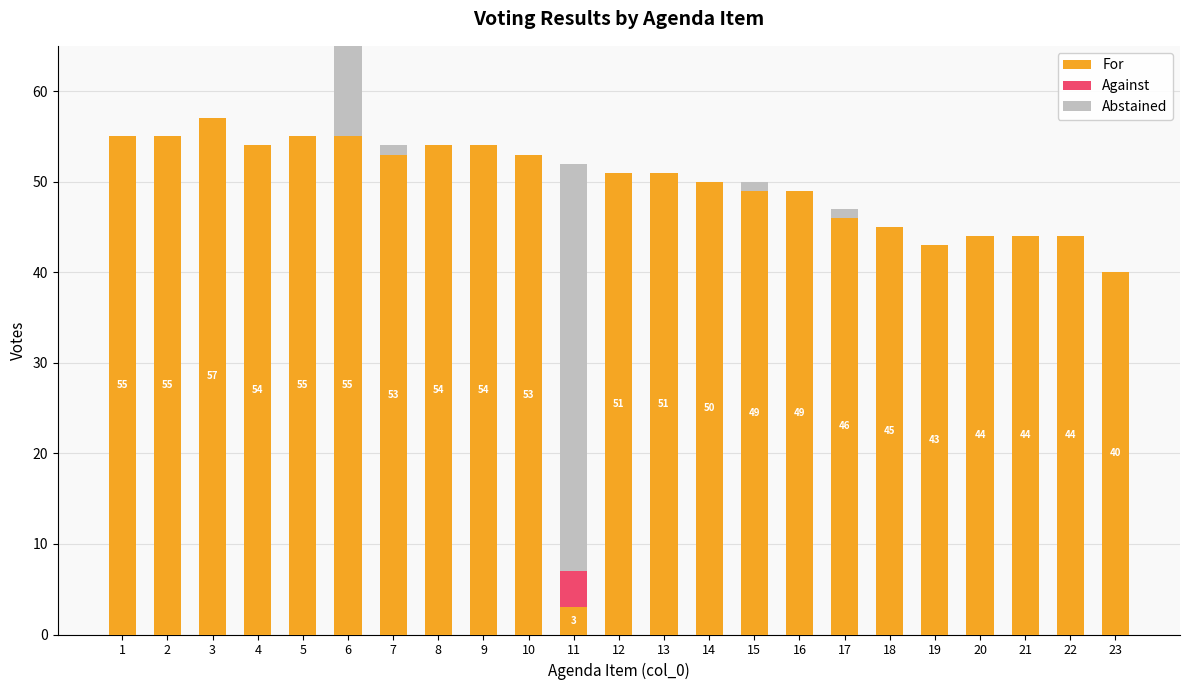

Are the bars horizontal?

No